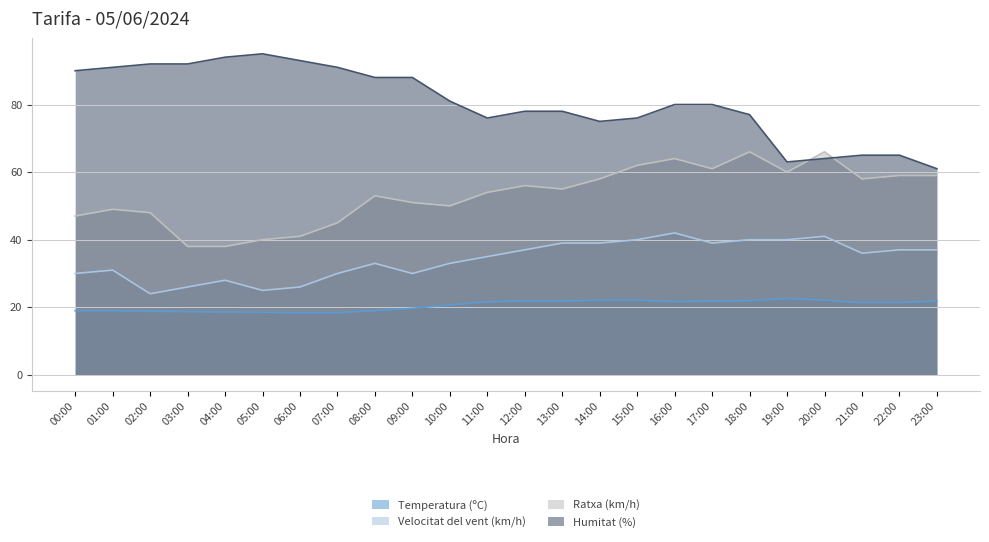

True or false: Humitat (%) and Velocitat del vent (km/h) cross at least once.

False